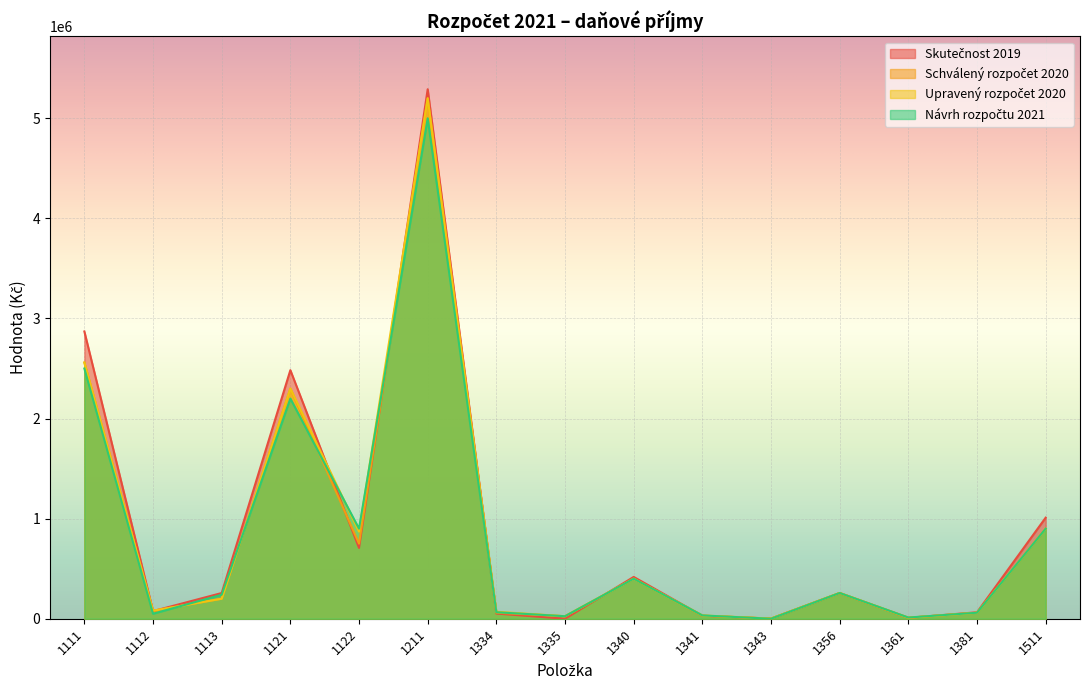

Count the number of data series in this chart.

4